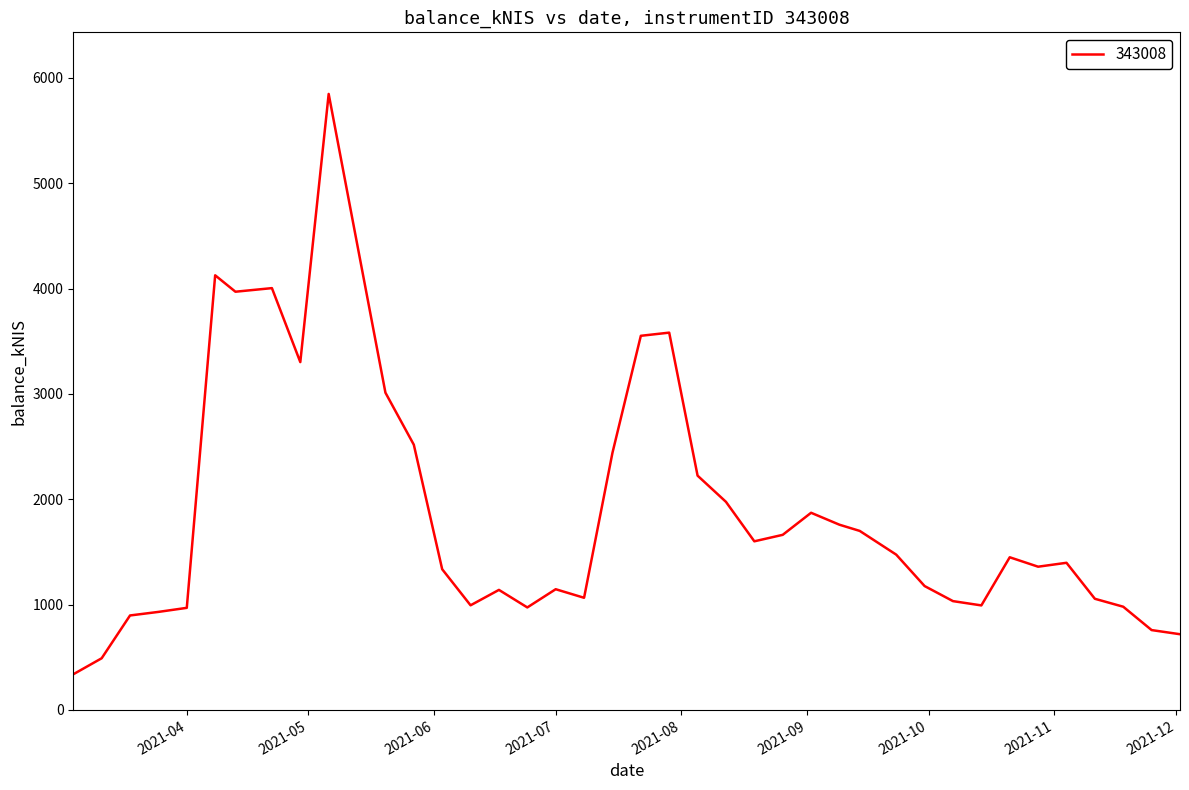

What is the difference between the maximum and minimum values?

5509.1